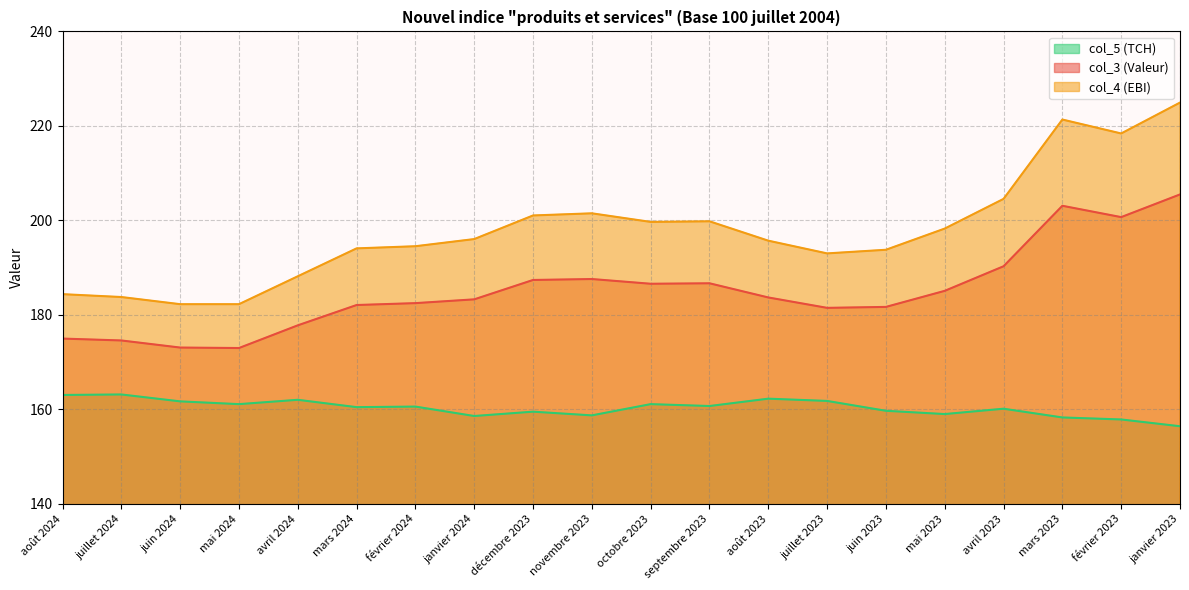

True or false: col_3 and col_4 intersect in this chart.

False